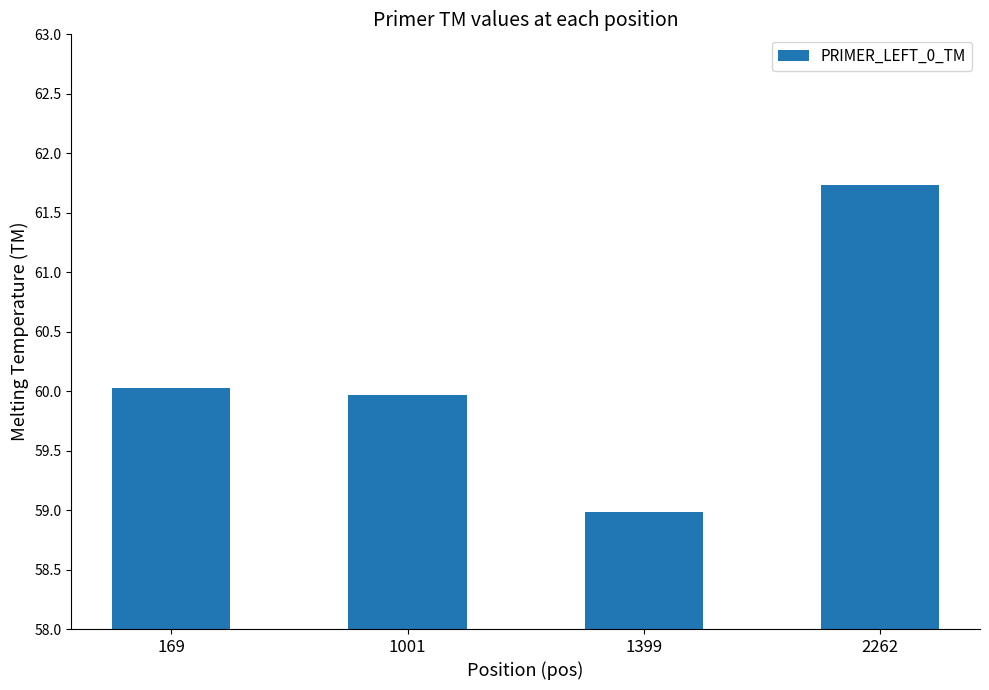

List the labels in order of value, largest first.

2262, 169, 1001, 1399